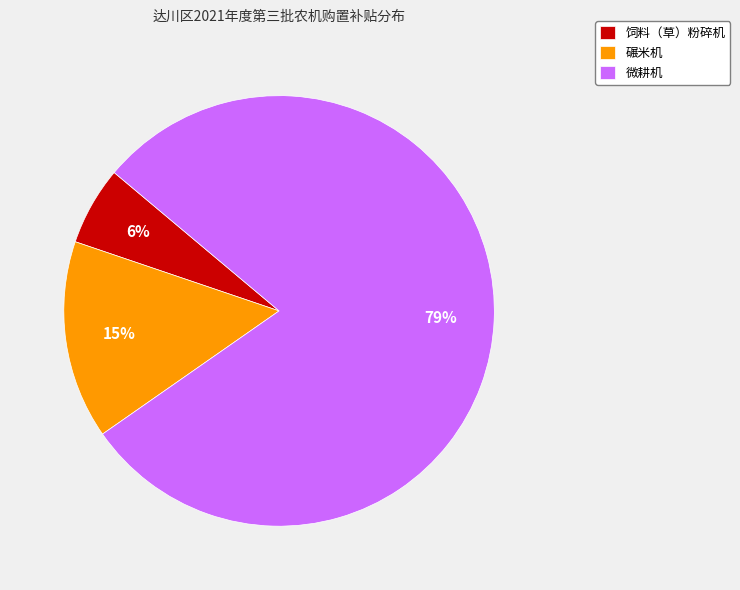

Count the number of slices in the pie.

3